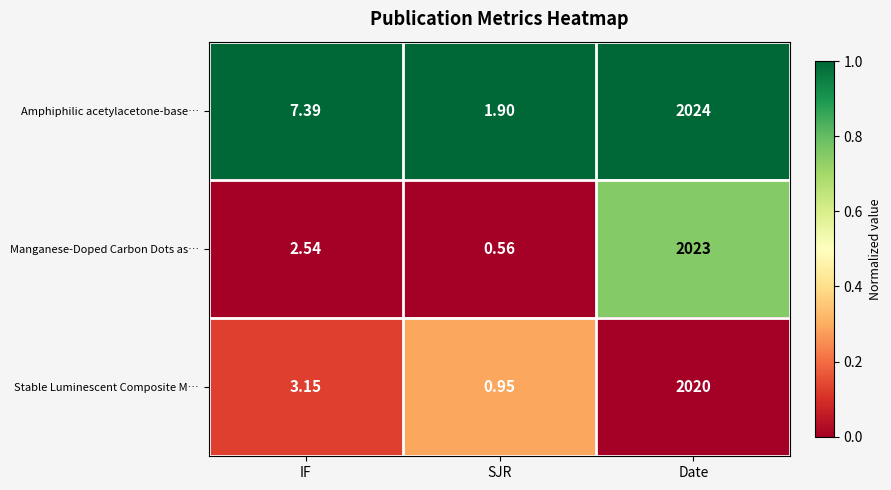

Between IF and SJR, which series saw the biggest shift?

Amphiphilic acetylacetone-base…